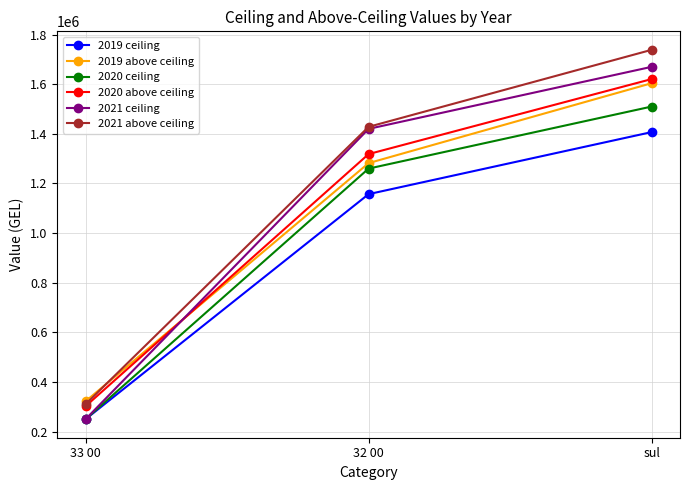

What is the difference between the maximum and second lowest values in the 2021 above ceiling series?

310357